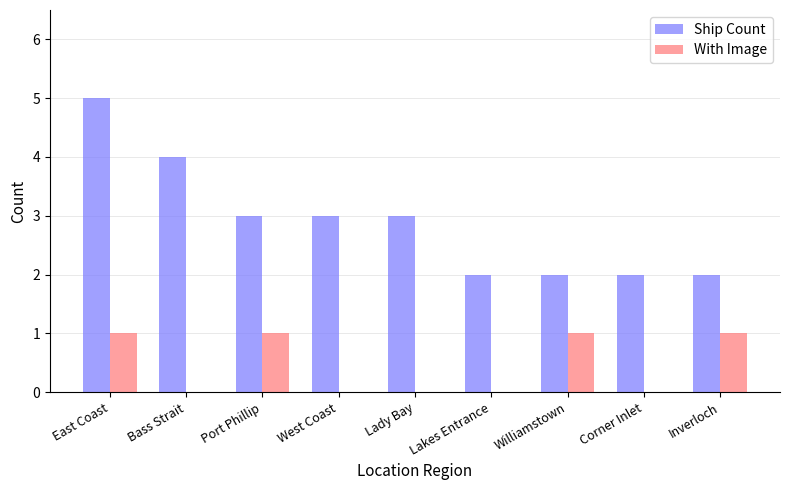

True or false: With Image has a value of 1 at Port Phillip.

True